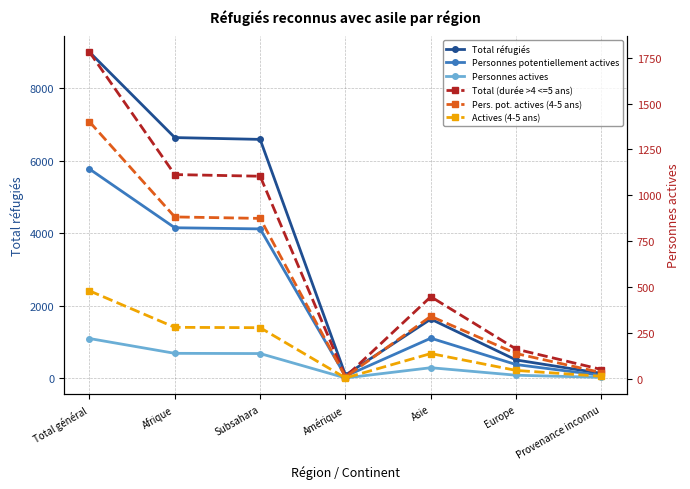

How many interior local valleys does the Total réfugiés series have?

1